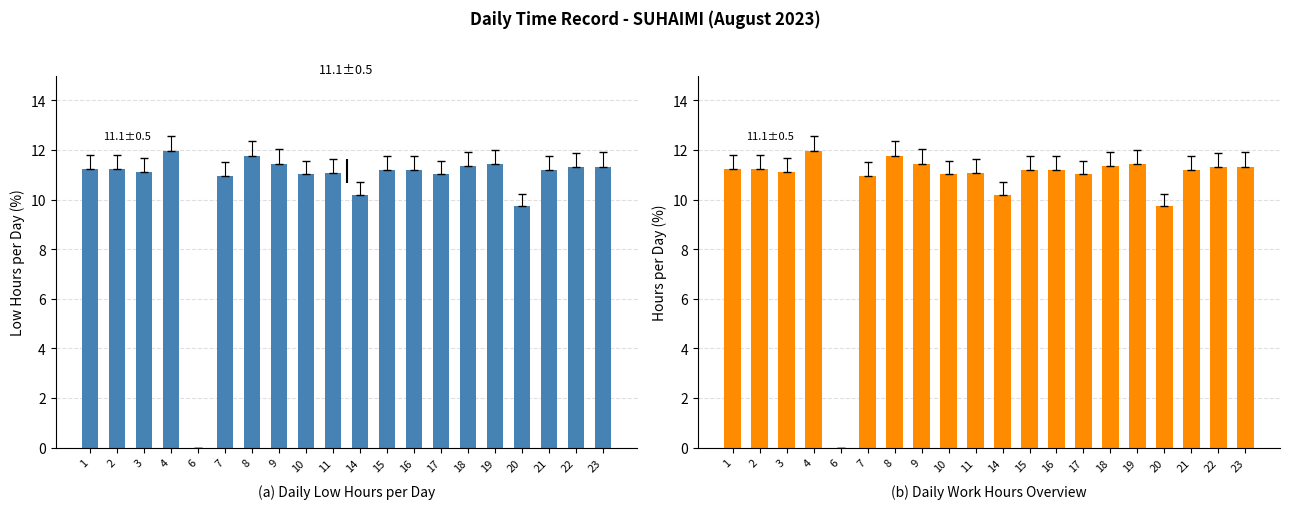

What value does the data have at 8?

11.8